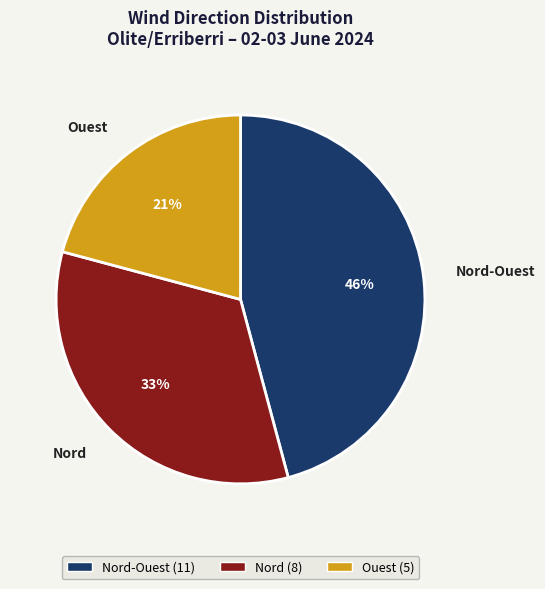

Which category has the biggest portion of the pie?

Nord-Ouest